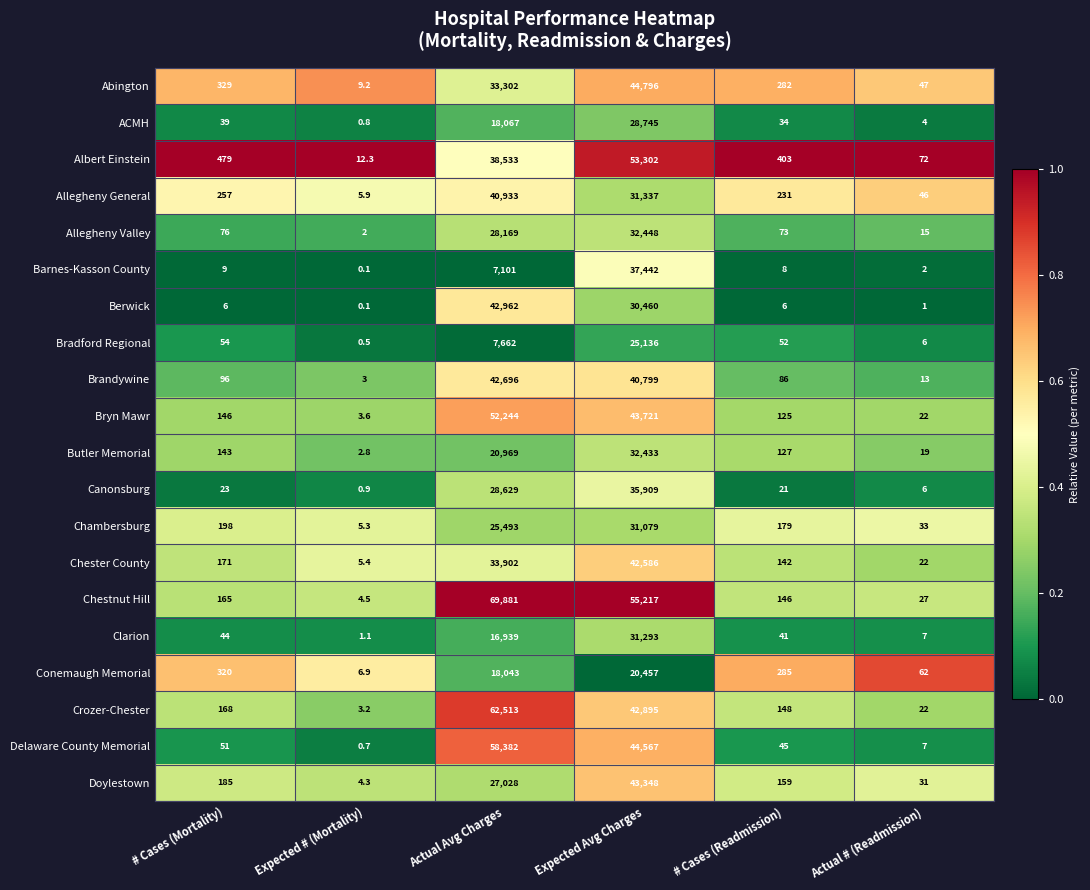

Is it true that ACMH equals 28745.0 at Expected Avg Charges?

True